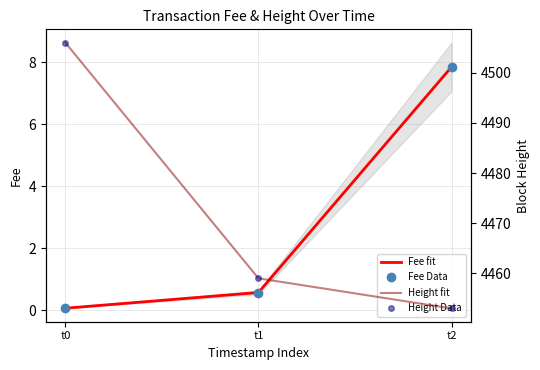

What is the value of the Height fit point at the 2nd from the left?

4459.0